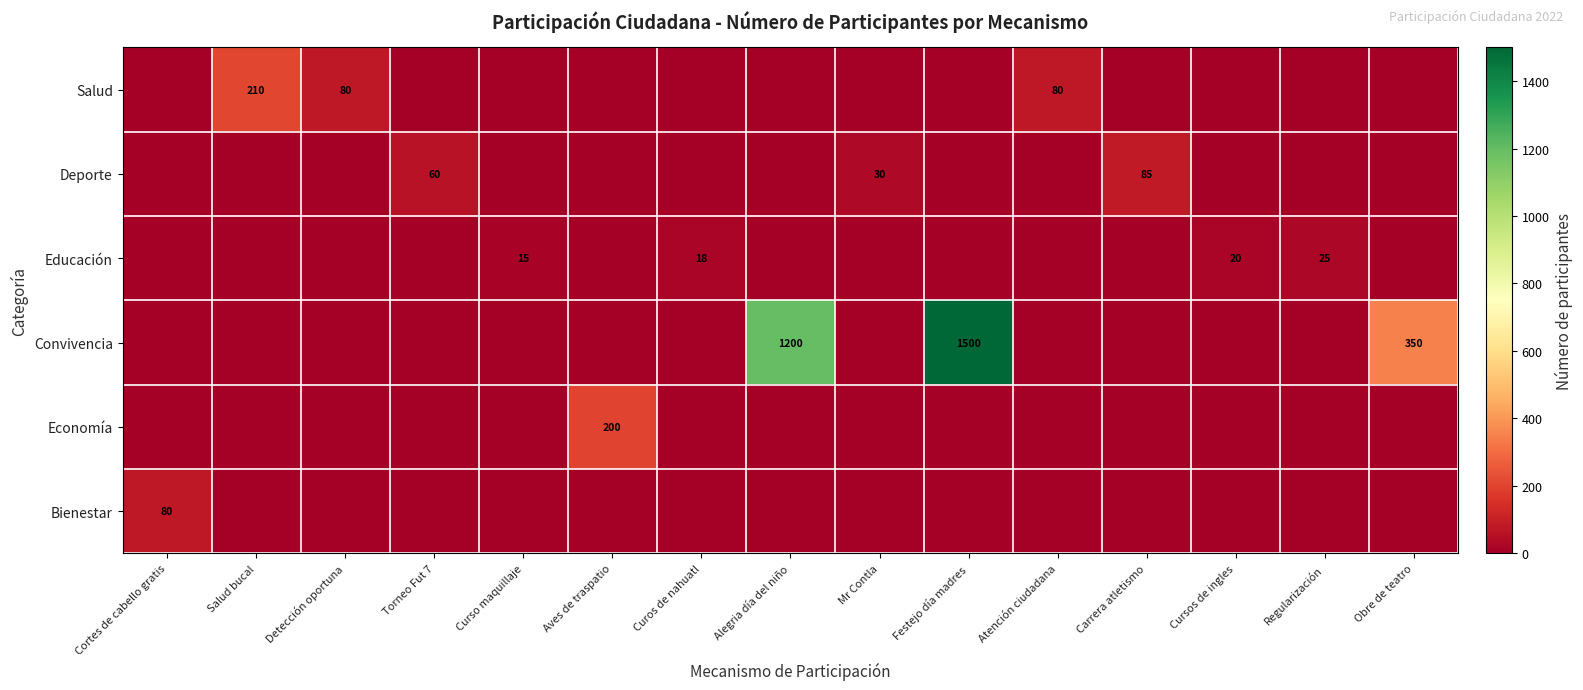

What is the spread (max minus min) of values at Curos de nahuatl?

18